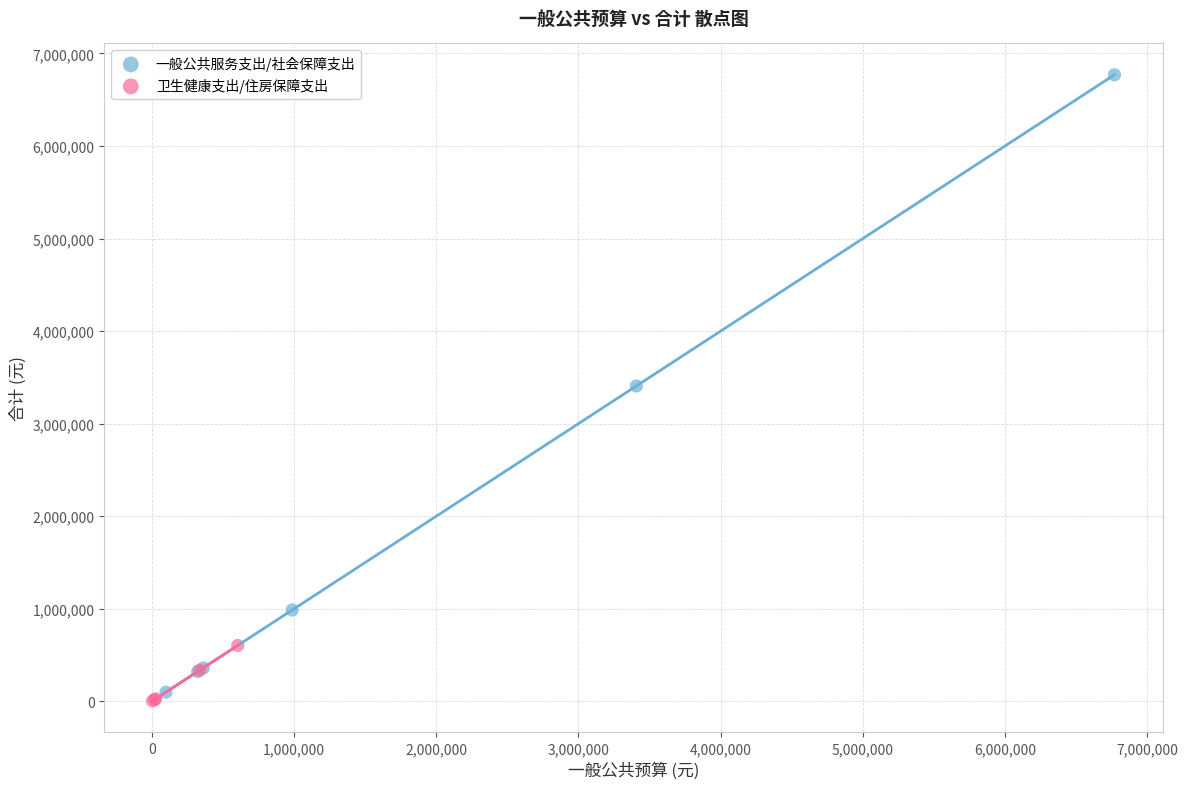

Which series contains the highest Y value?

一般公共服务支出/社会保障支出